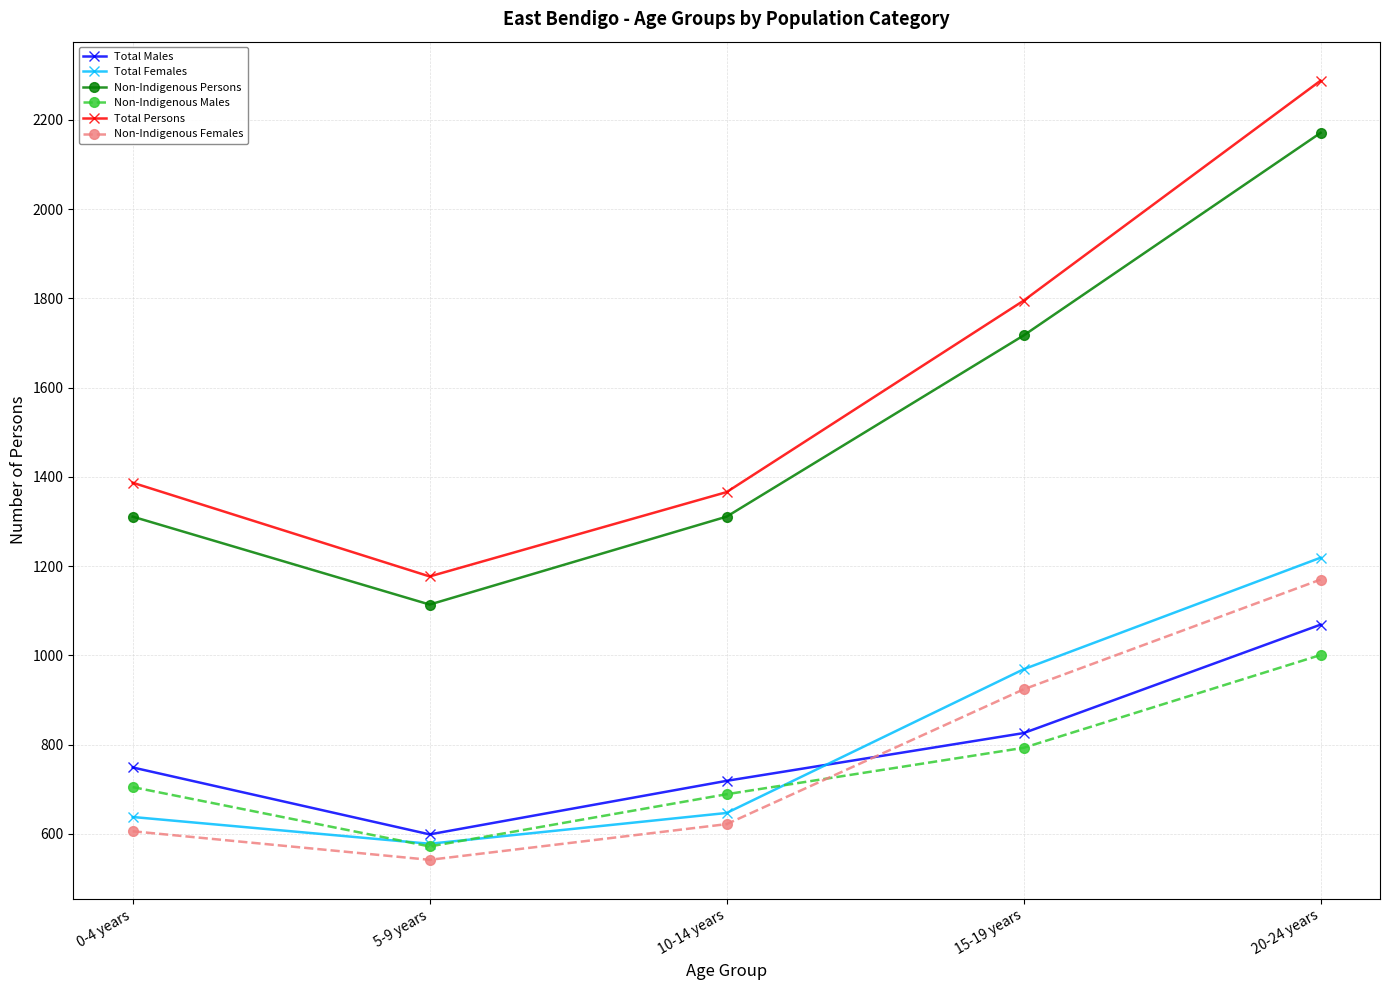

What is the greatest value displayed?

2288